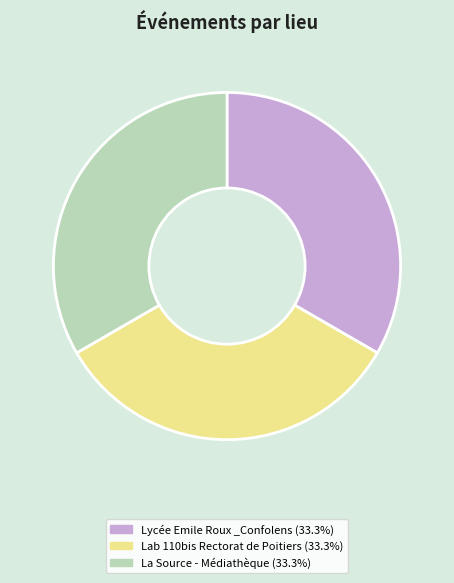

True or false: Lycée Emile Roux _Confolens accounts for 62% of the total.

False